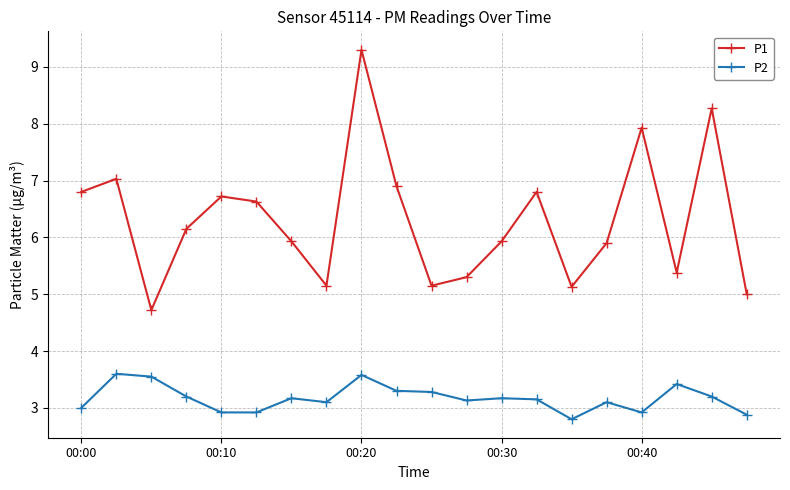

At how many categories does at least one series exceed 4?

20